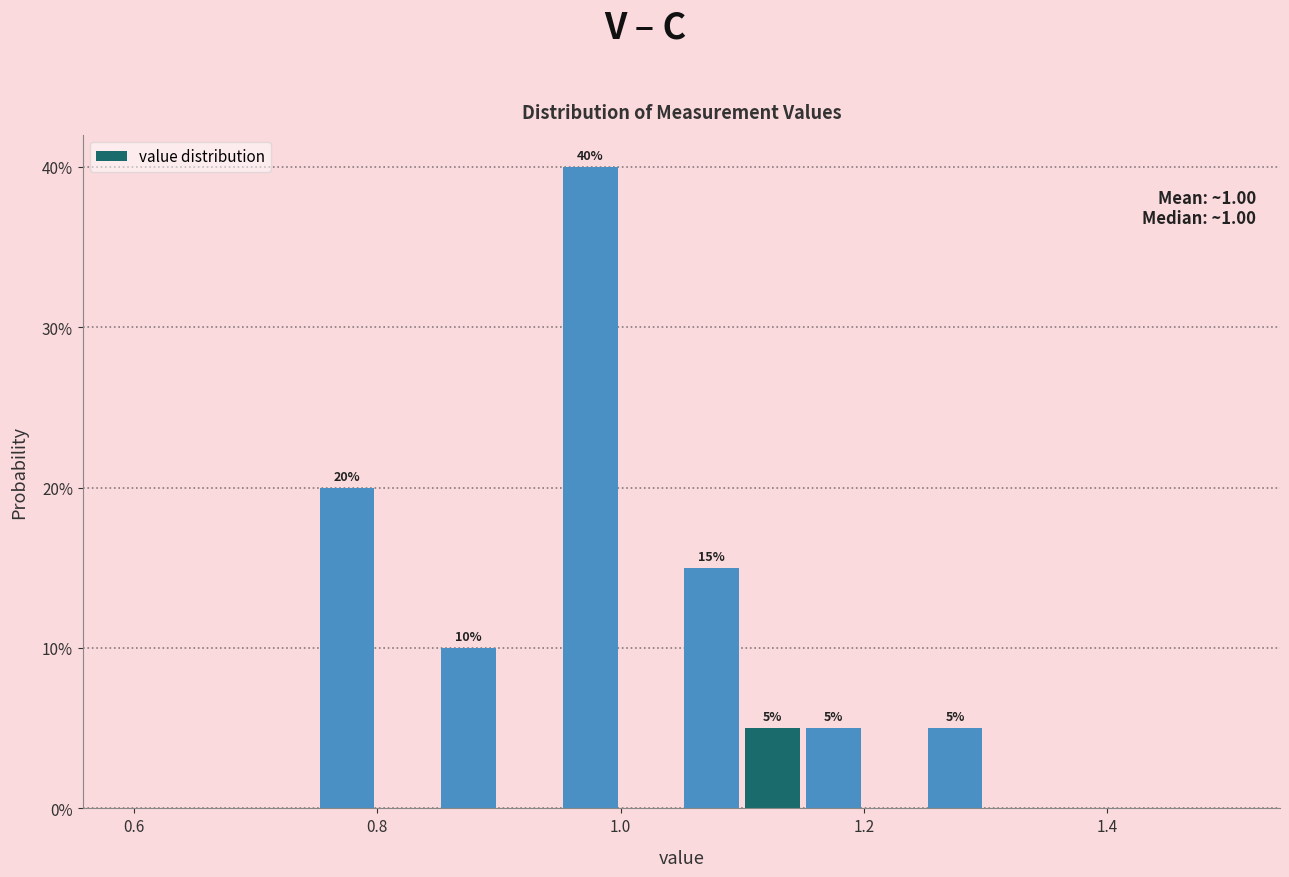

Around what value on the x-axis is the tallest bar? Give the approximate position of its centre, as read against the axis.

0.98